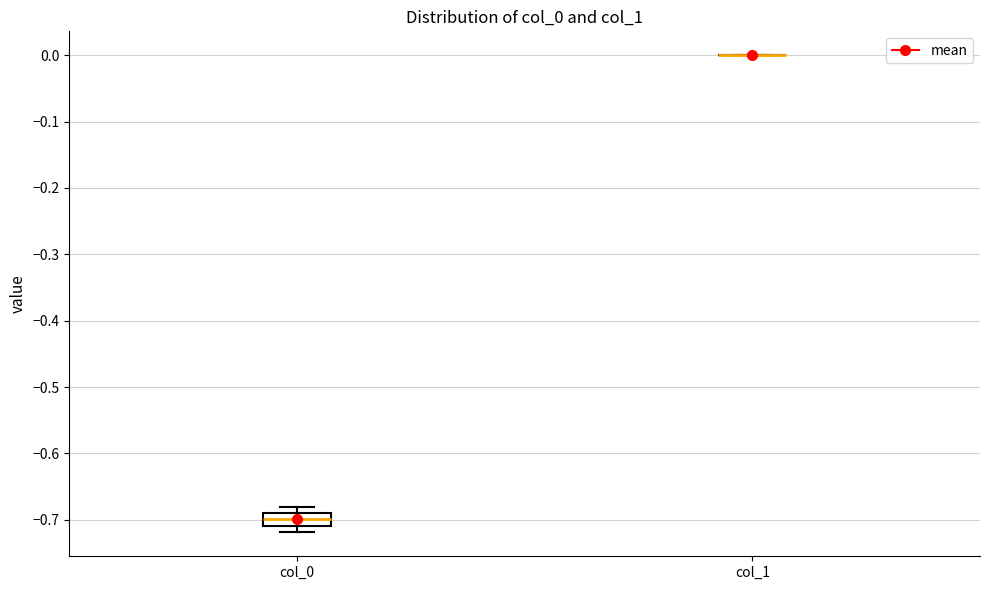

Which box is the tallest, from its lower edge to its upper edge?

col_0